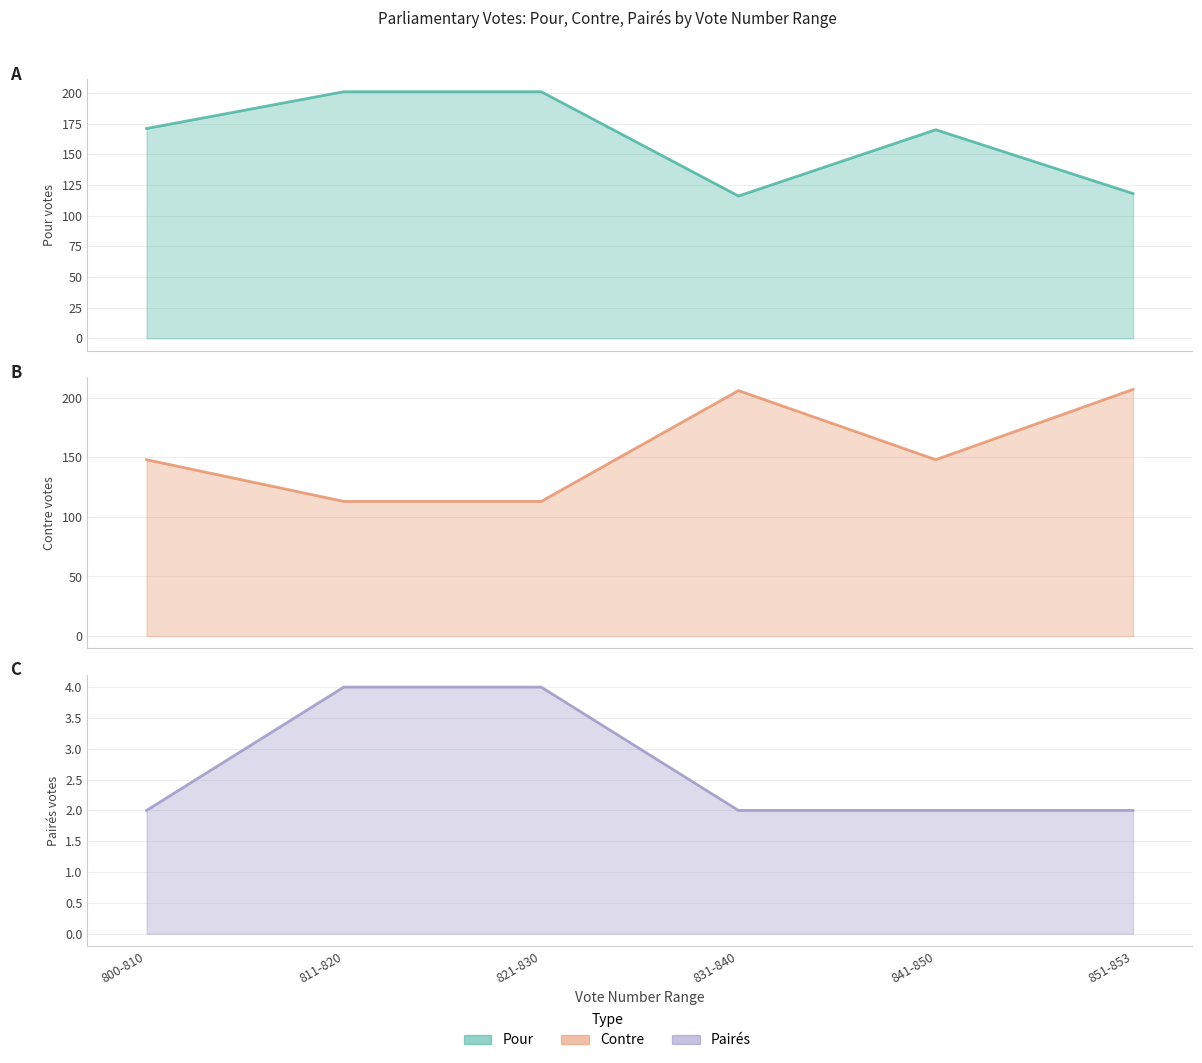

How many lines are shown in the chart?

3